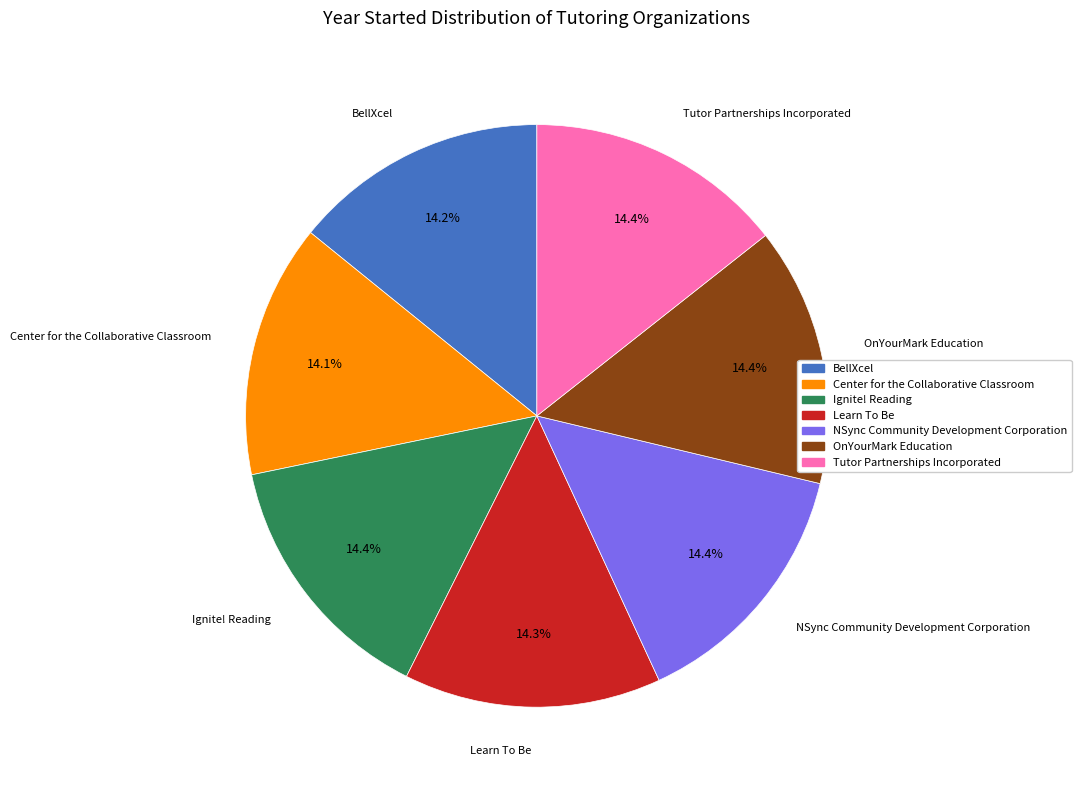

What percentage is NOT represented by NSync Community Development Corporation?

85.6%